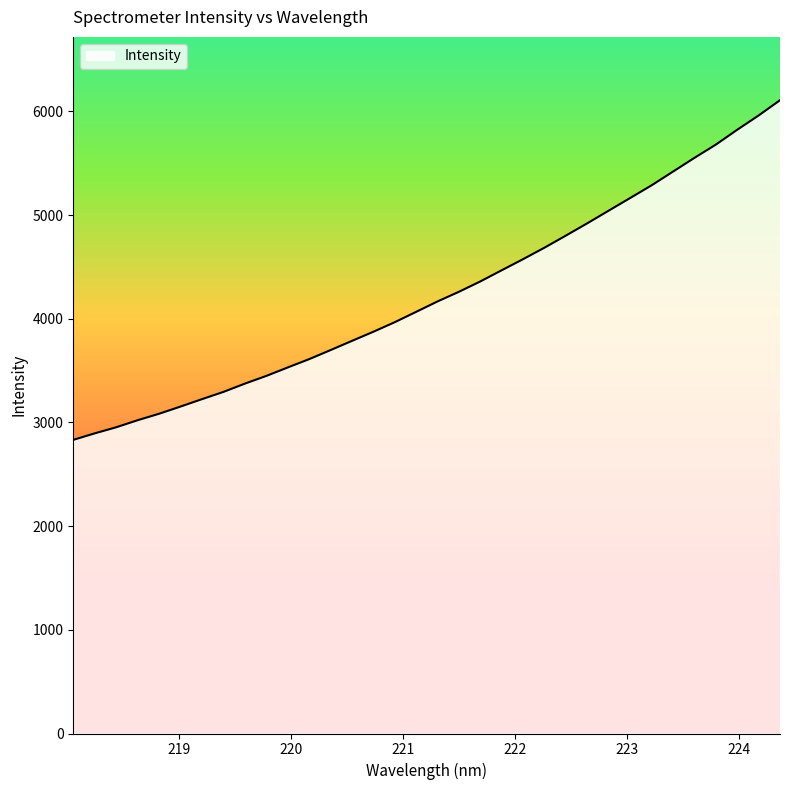

What is the smallest value displayed?

2831.8